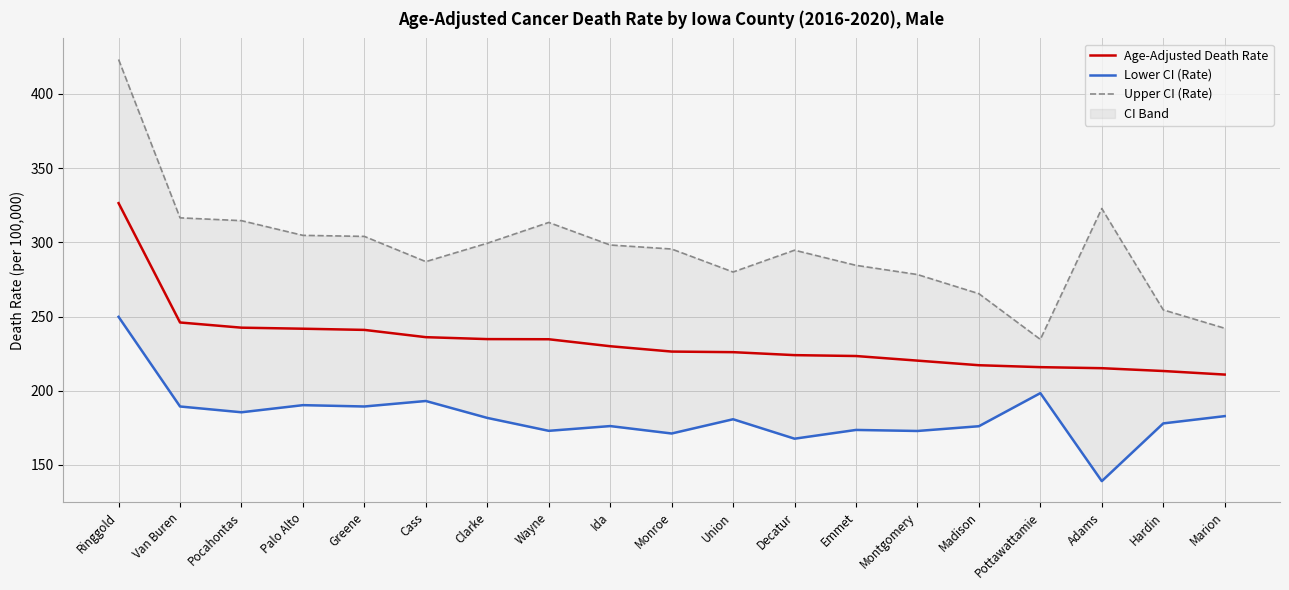

True or false: Lower CI (Rate) has a value of 312.5 at Hardin.

False